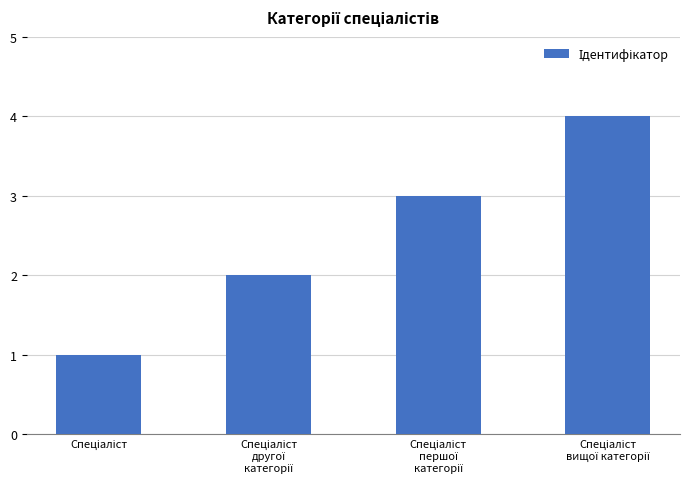

What is the greatest value displayed?

4